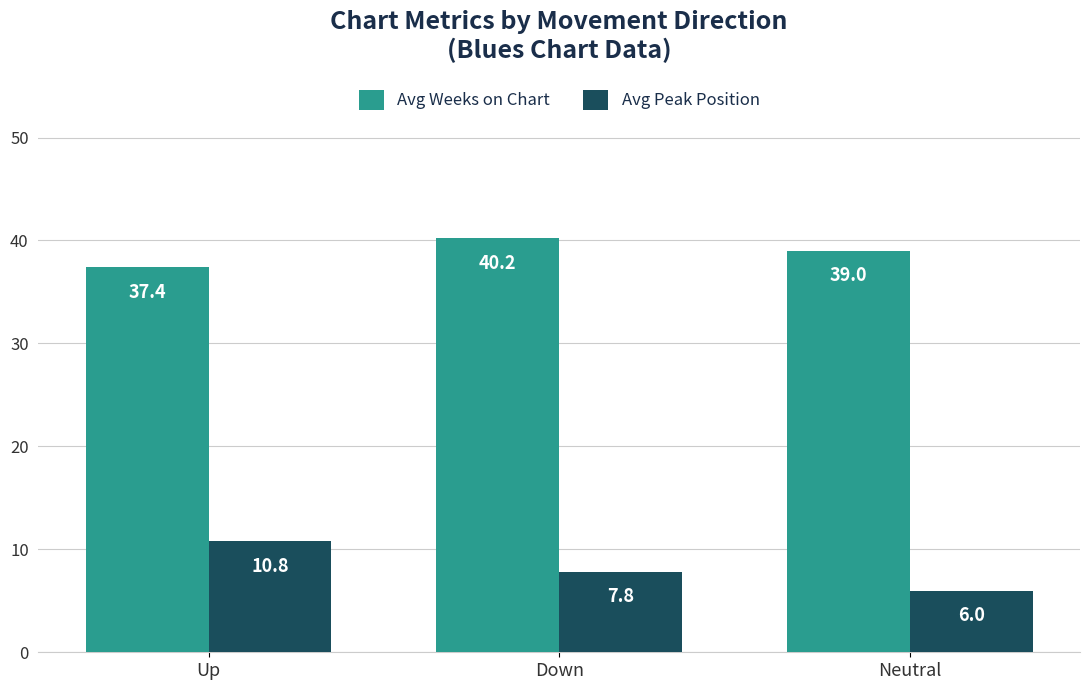

Which category has the lowest value across all series?

Neutral